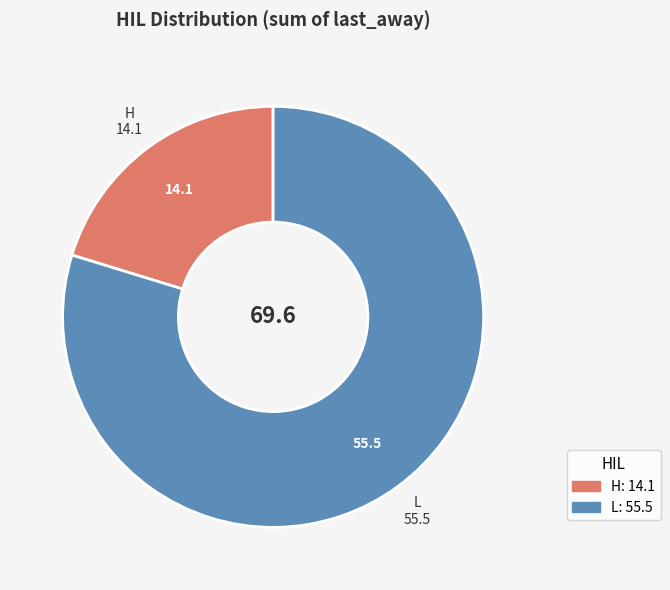

Rank the categories by value from highest to lowest.

L, H